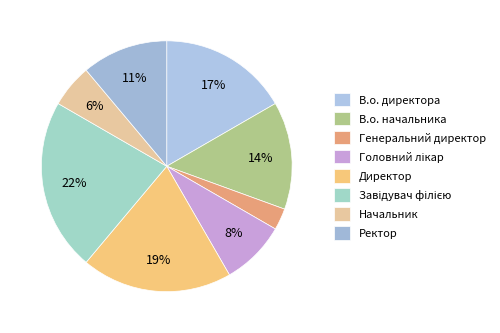

Which category has the biggest portion of the pie?

Завідувач філією